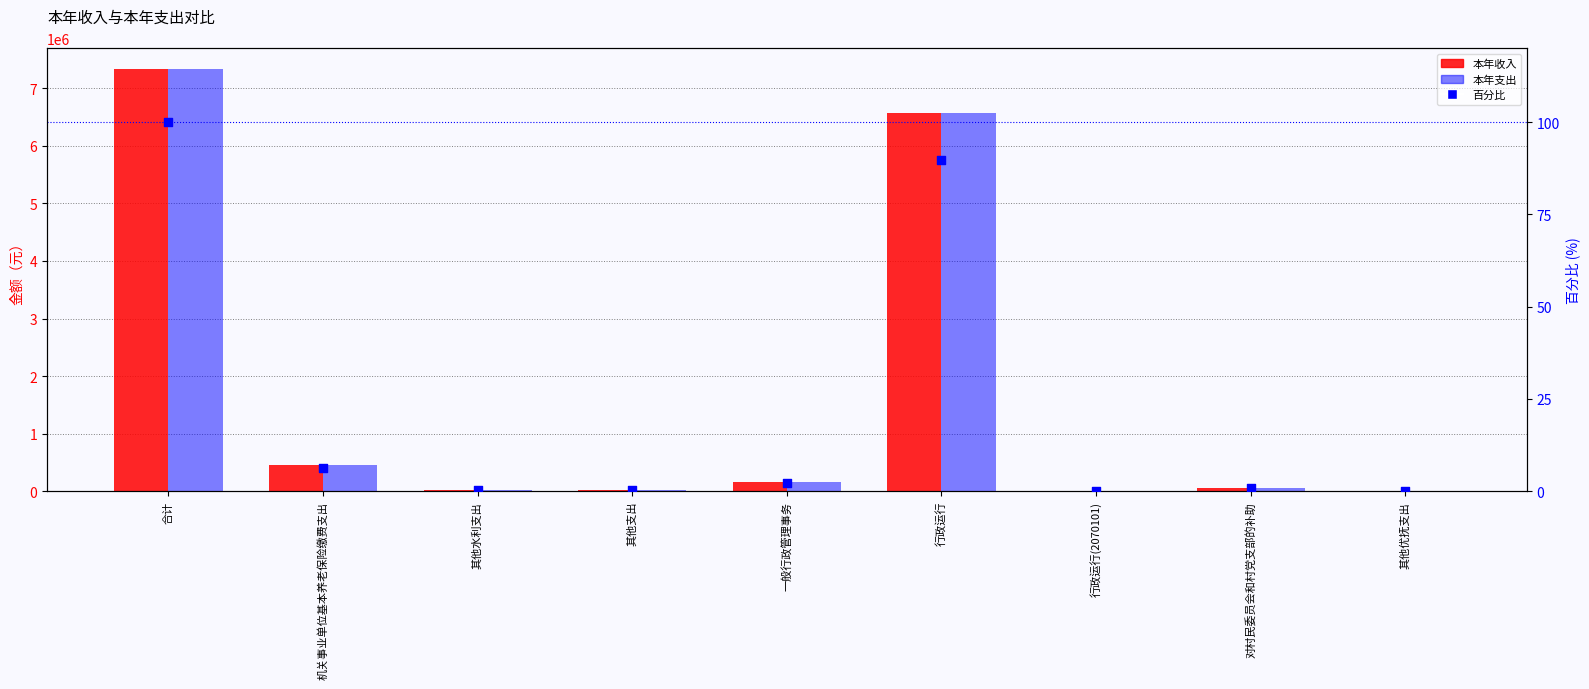

What is the total value across all series at 一般行政管理事务?

336186.3